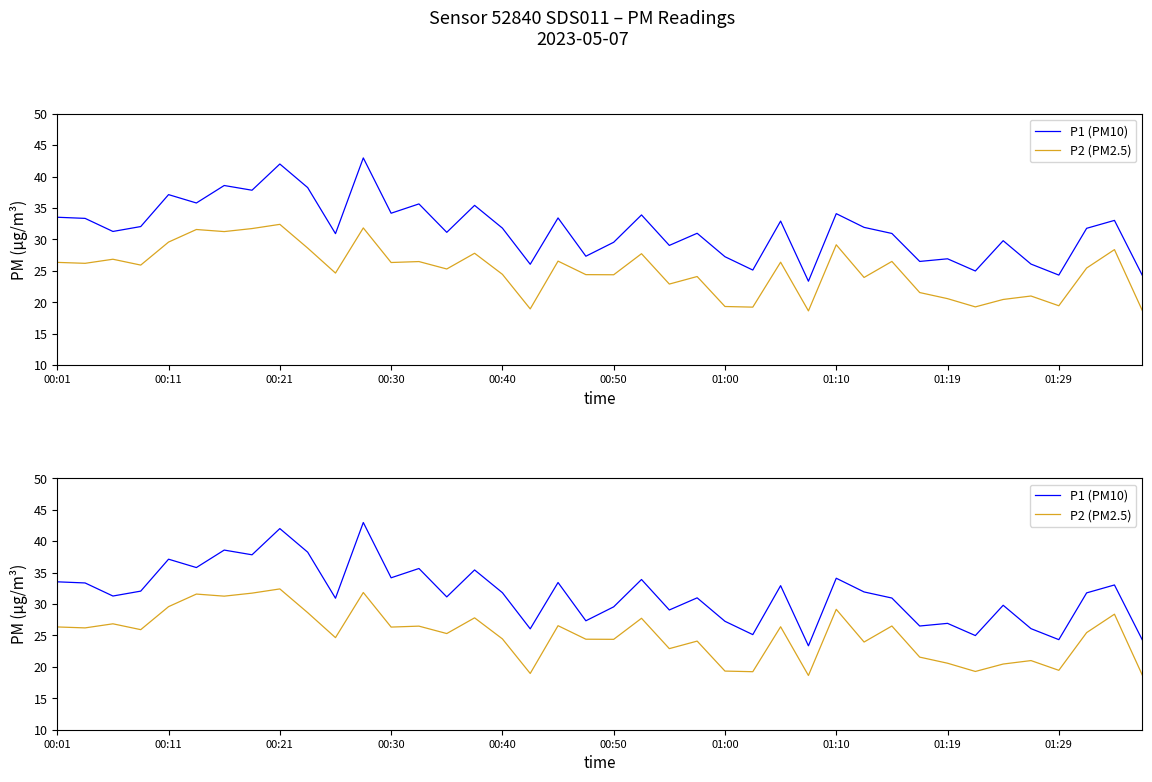

How many interior local peaks does the P1 (PM10) series have?

14